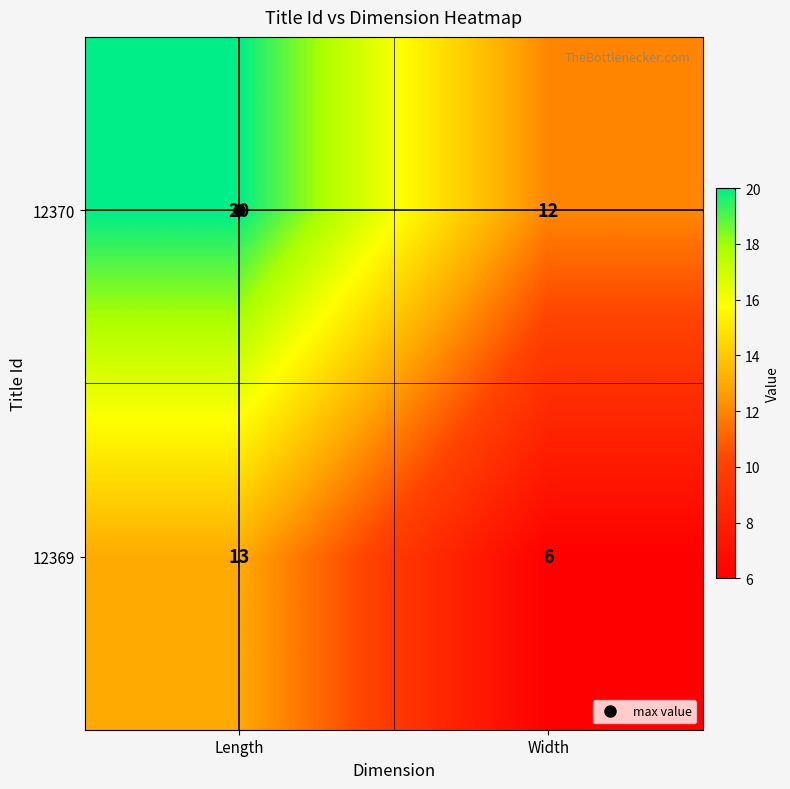

How many distinct data groups are displayed?

2